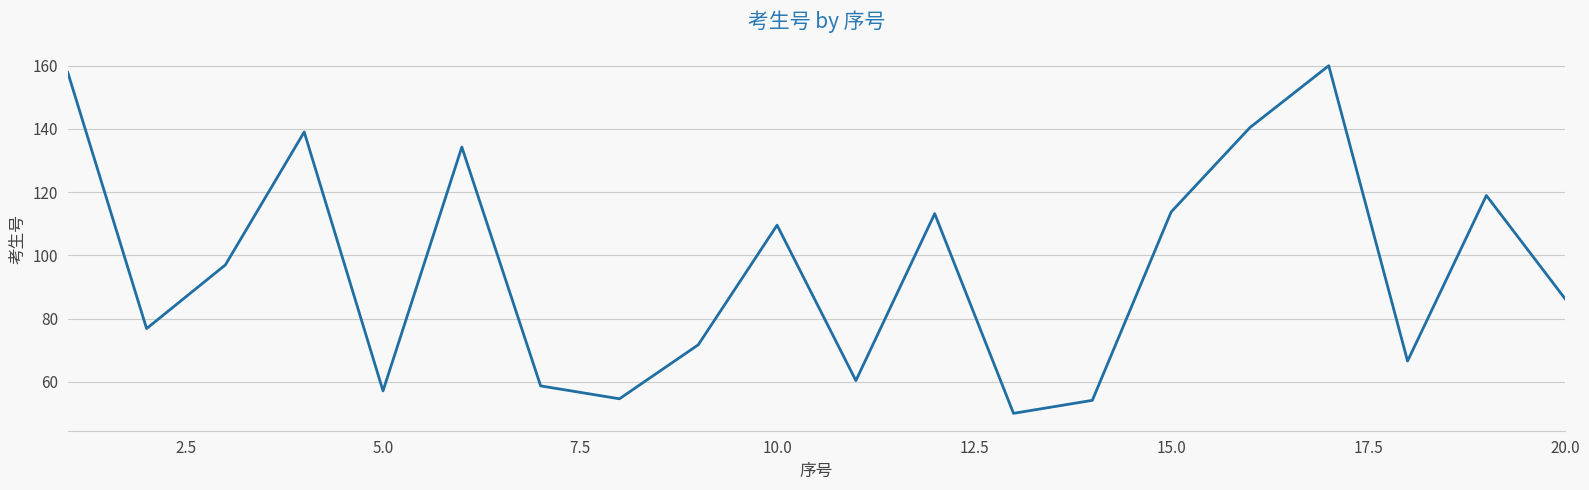

Is this an area chart (filled region under the line)?

No